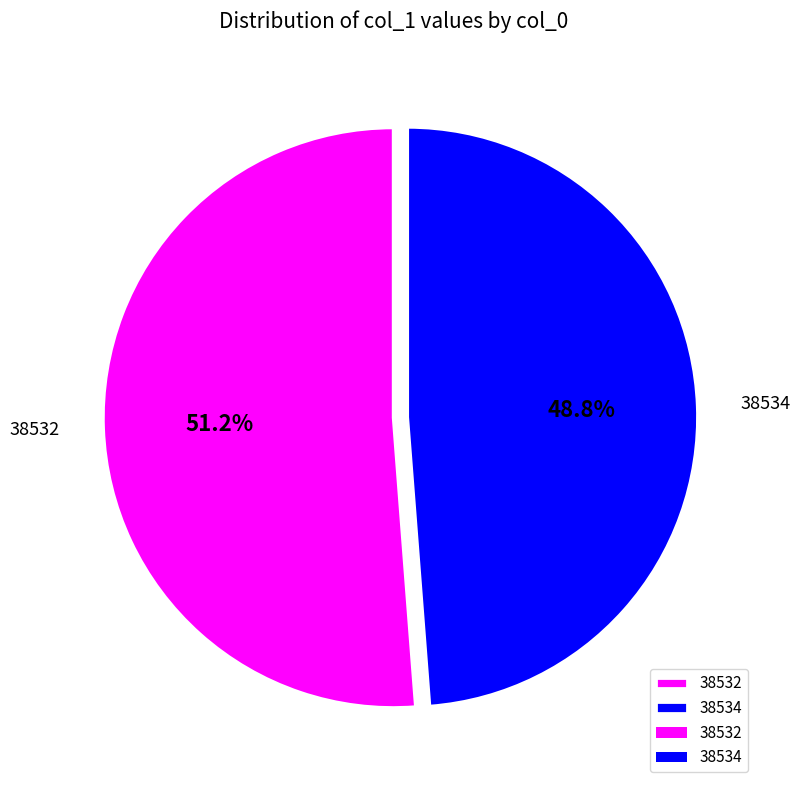

Does 38534 account for over 50% of the chart?

No